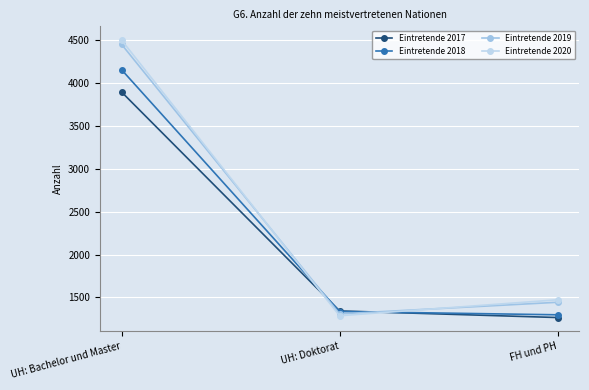

What is the spread (max minus min) of values at UH: Doktorat?

56